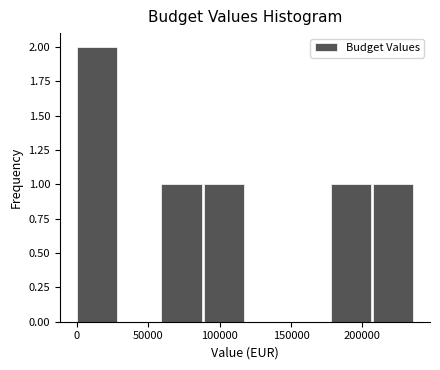

Reading left to right, list every bar in this chart as the range it spans on the x-axis followed by its height. Neither the bar edges nor the heights are printed on the chart, so give them approximately, as read against the axes.

0 to 30000: 2
30000 to 60000: 0
60000 to 90000: 1
90000 to 120000: 1
120000 to 150000: 0
150000 to 180000: 0
180000 to 205000: 1
205000 to 235000: 1